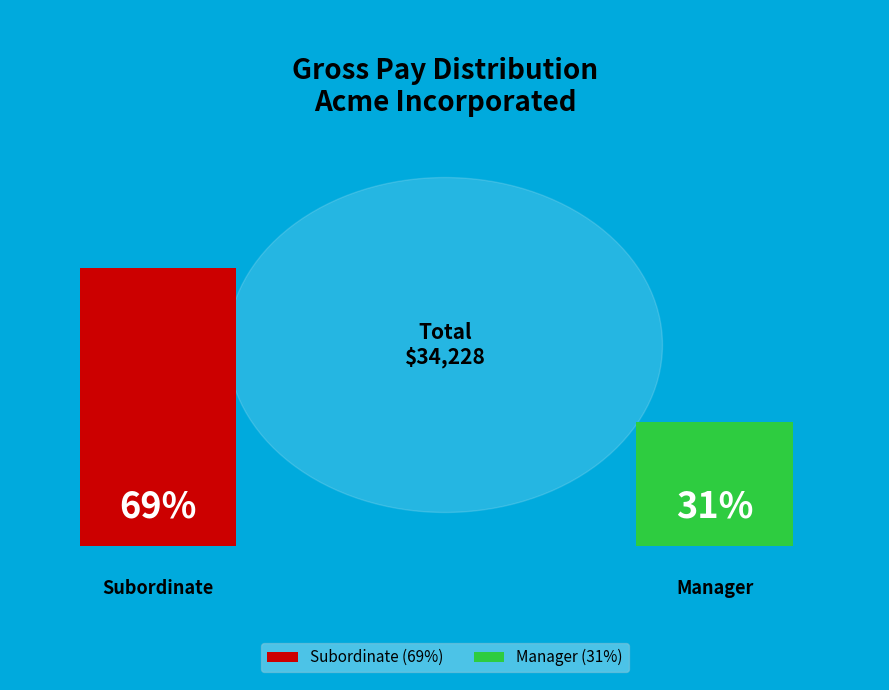

Does O'Hara account for over 50% of the chart?

No